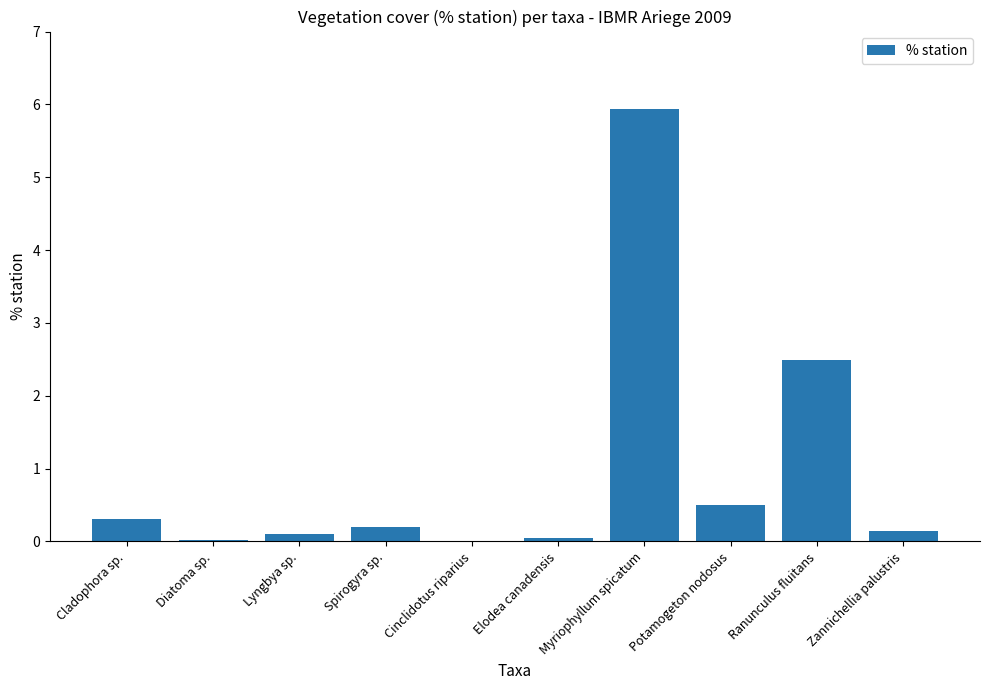

The value at Spirogyra sp. is 0.2. True or false?

True